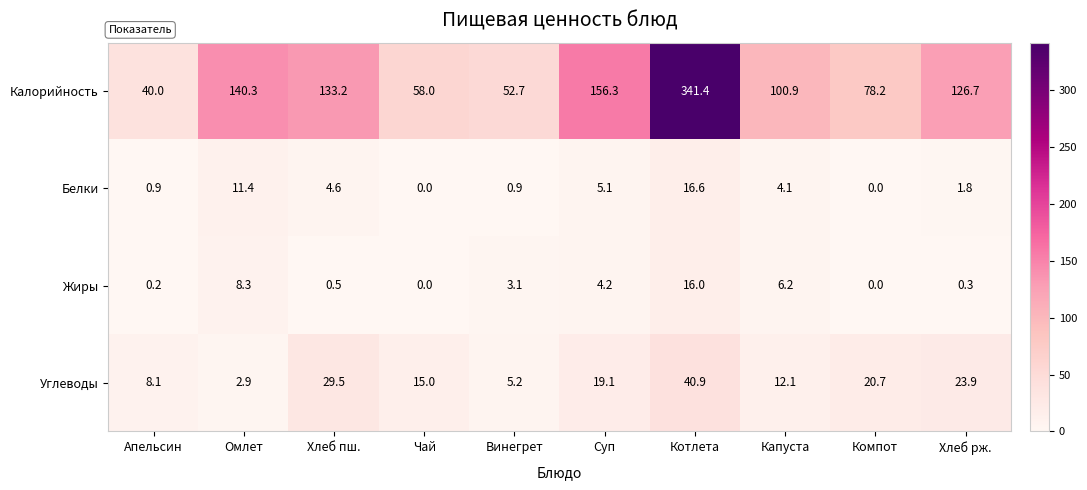

How many categories are shown in the chart?

10